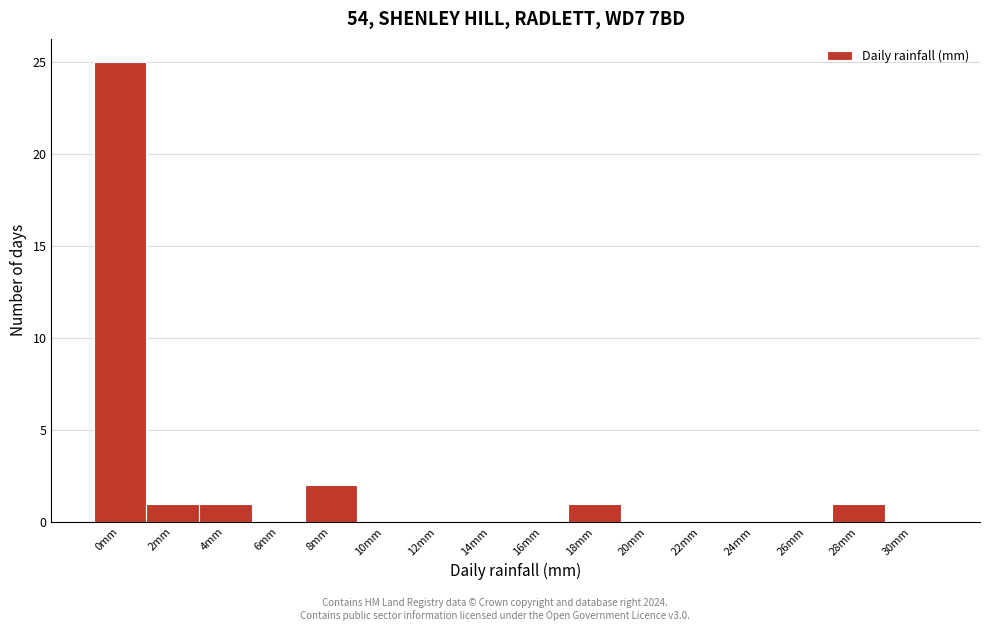

Reading left to right, list all the values displayed in this chart.

0mm=25	2mm=1	4mm=1	6mm=0	8mm=2	10mm=0	12mm=0	14mm=0	16mm=0	18mm=1	20mm=0	22mm=0	24mm=0	26mm=0	28mm=1	30mm=0